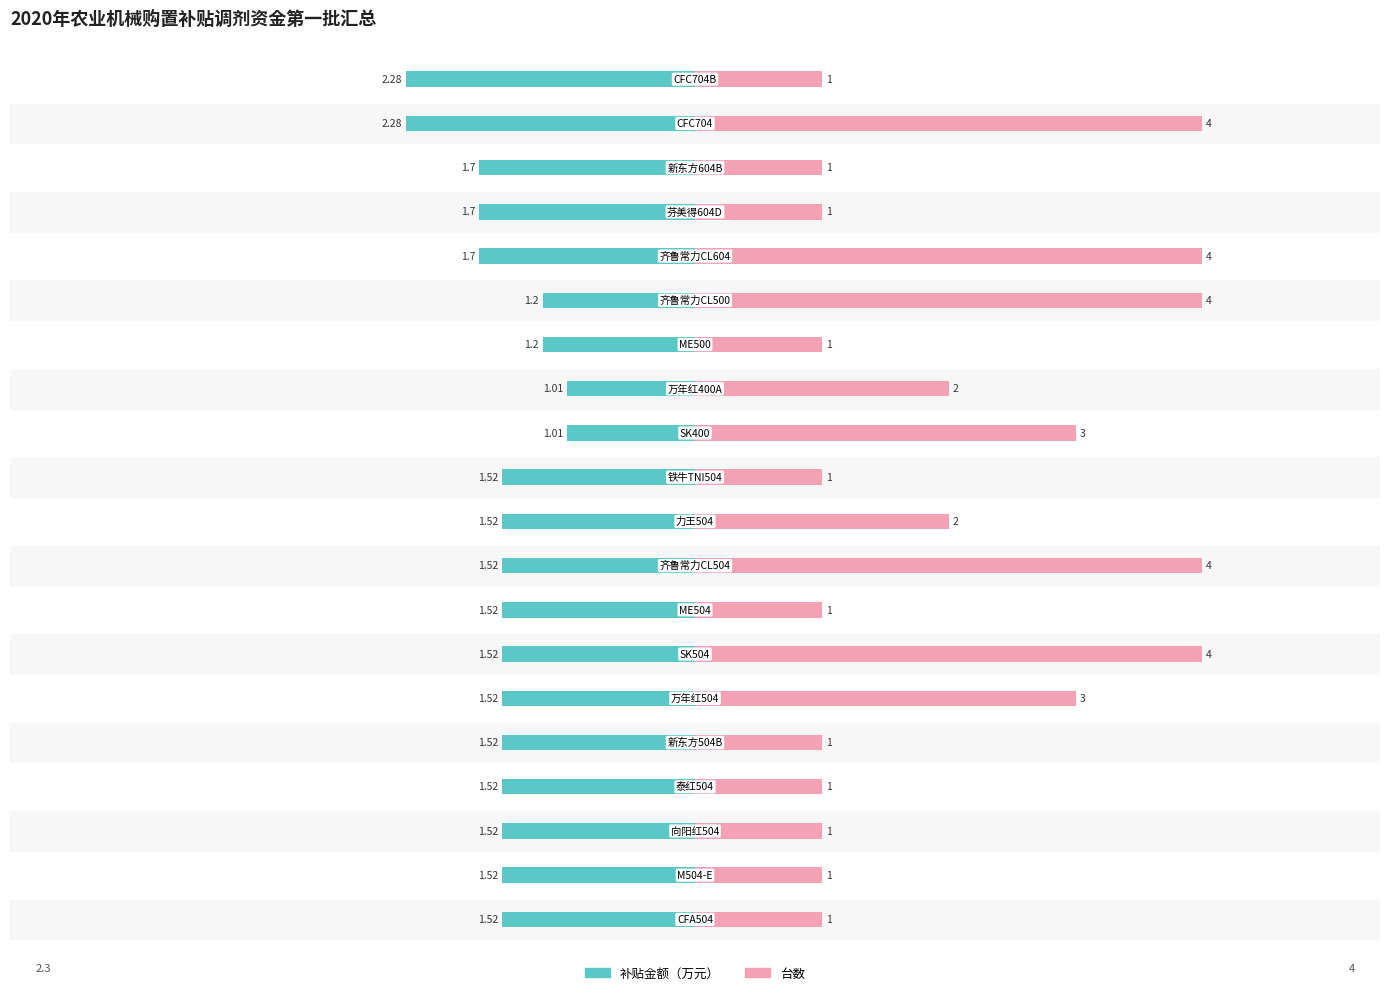

How many bars are there in total?

40